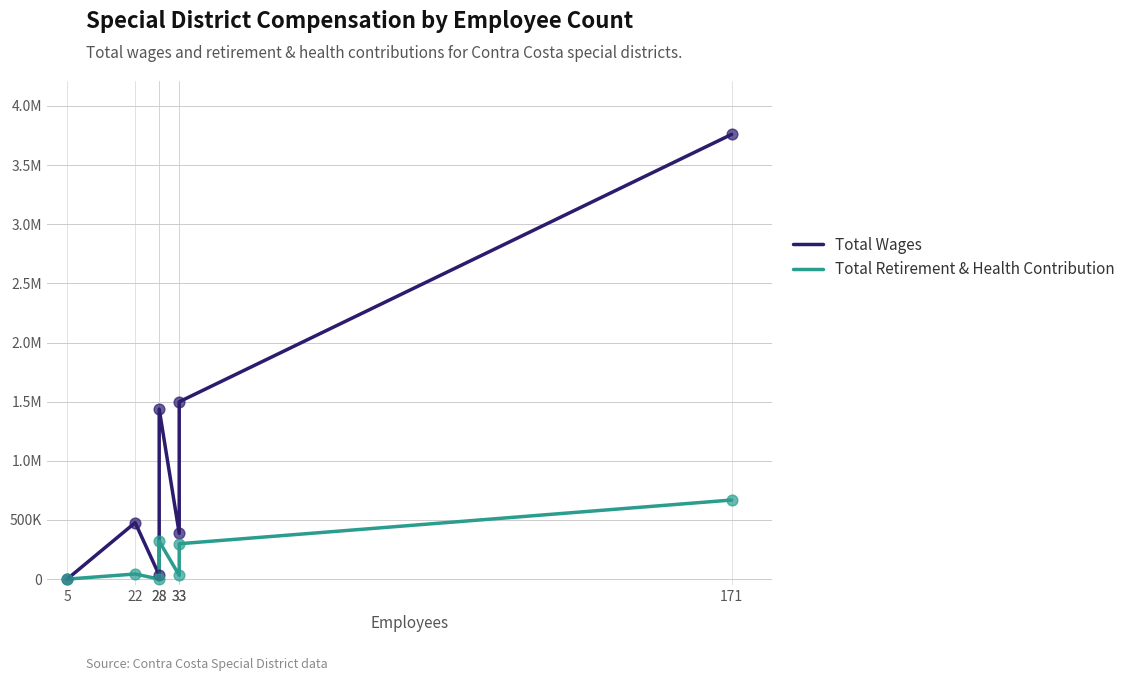

At how many categories does at least one series exceed 1060633?

3